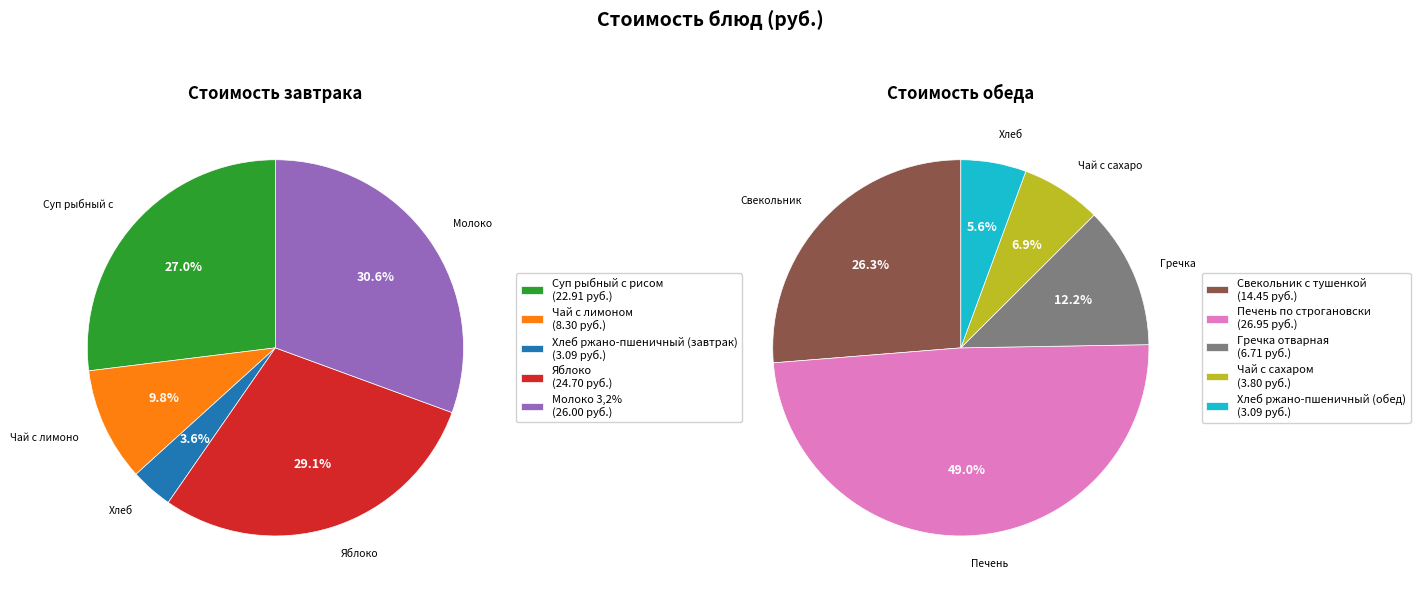

Does Гречка отварная represent more than half of the total?

No